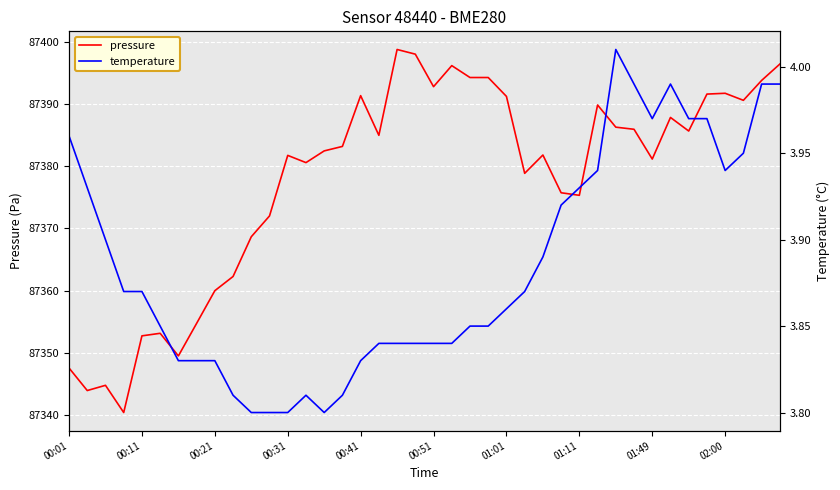

At which label is pressure closest to 87369?

10